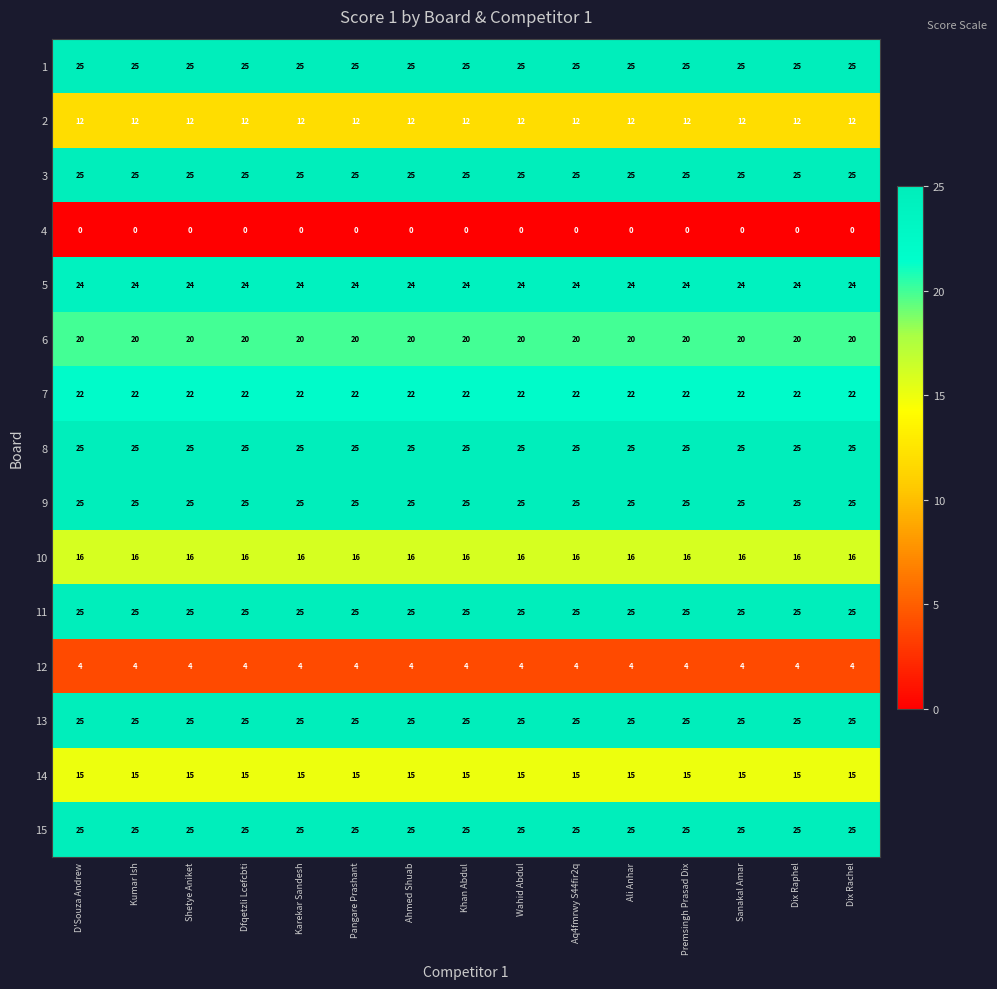

What is the greatest value displayed?

25